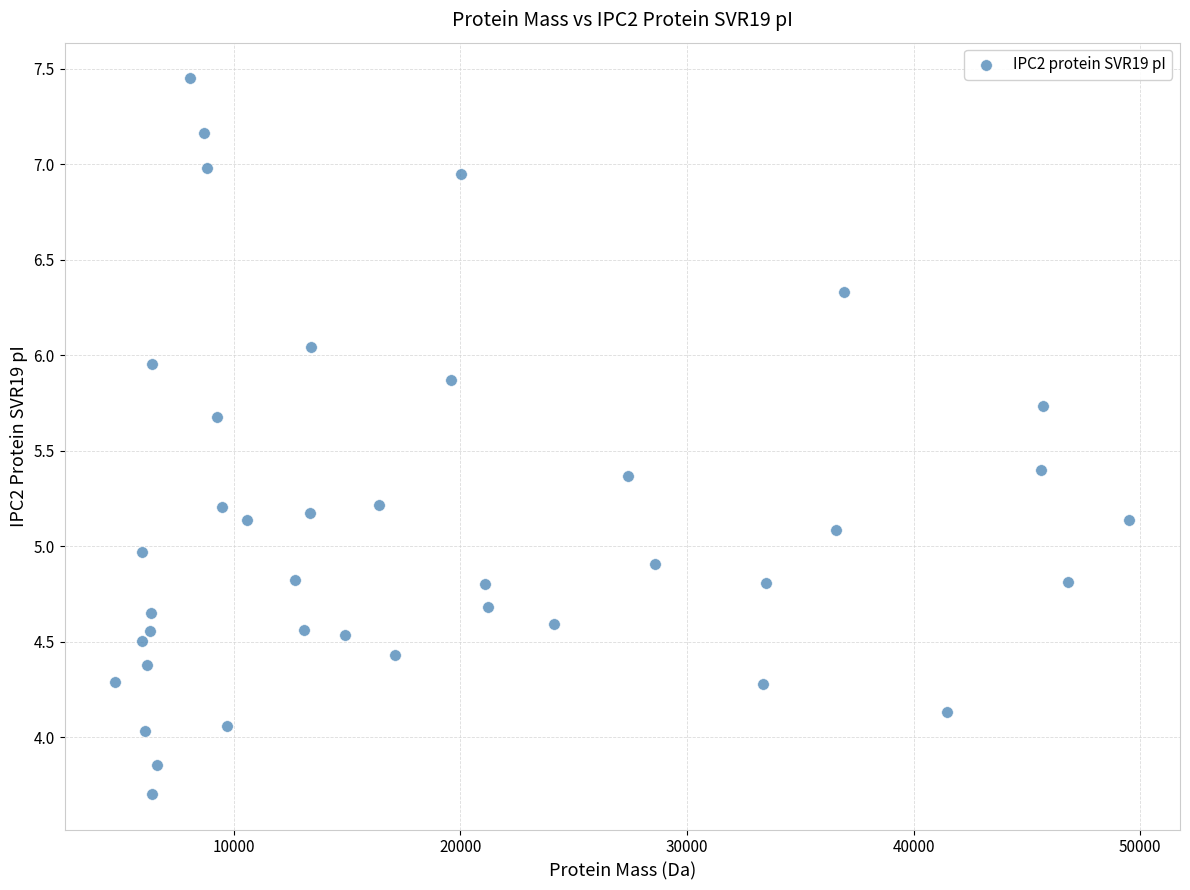

What is the range of Y values (max minus min)?

3.7